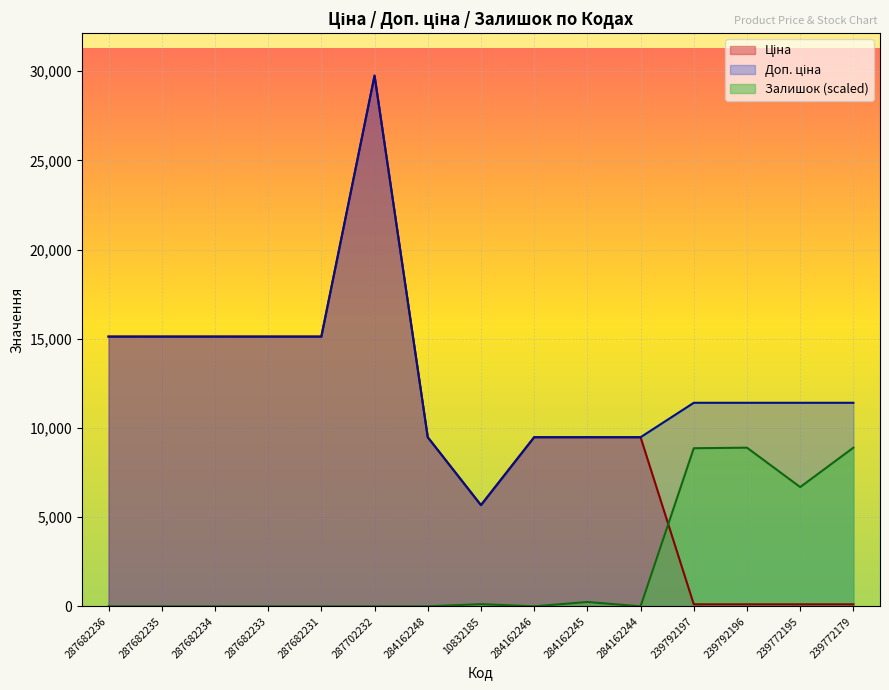

What is the greatest value displayed?

29747.2